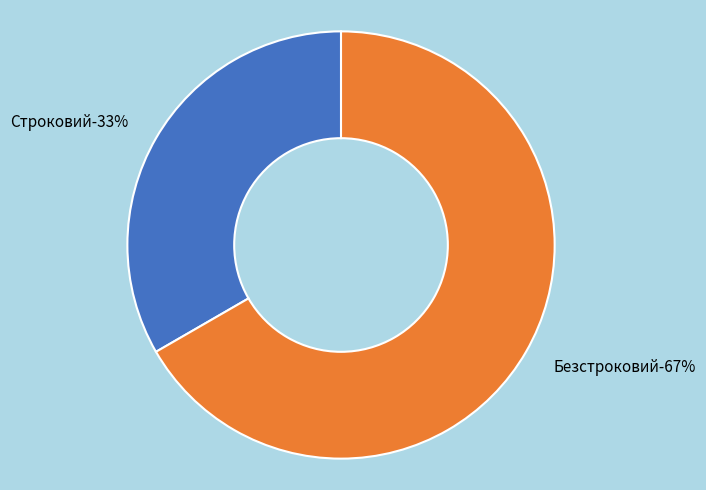

What percentage is the Строковий slice, to the nearest percent?

33%